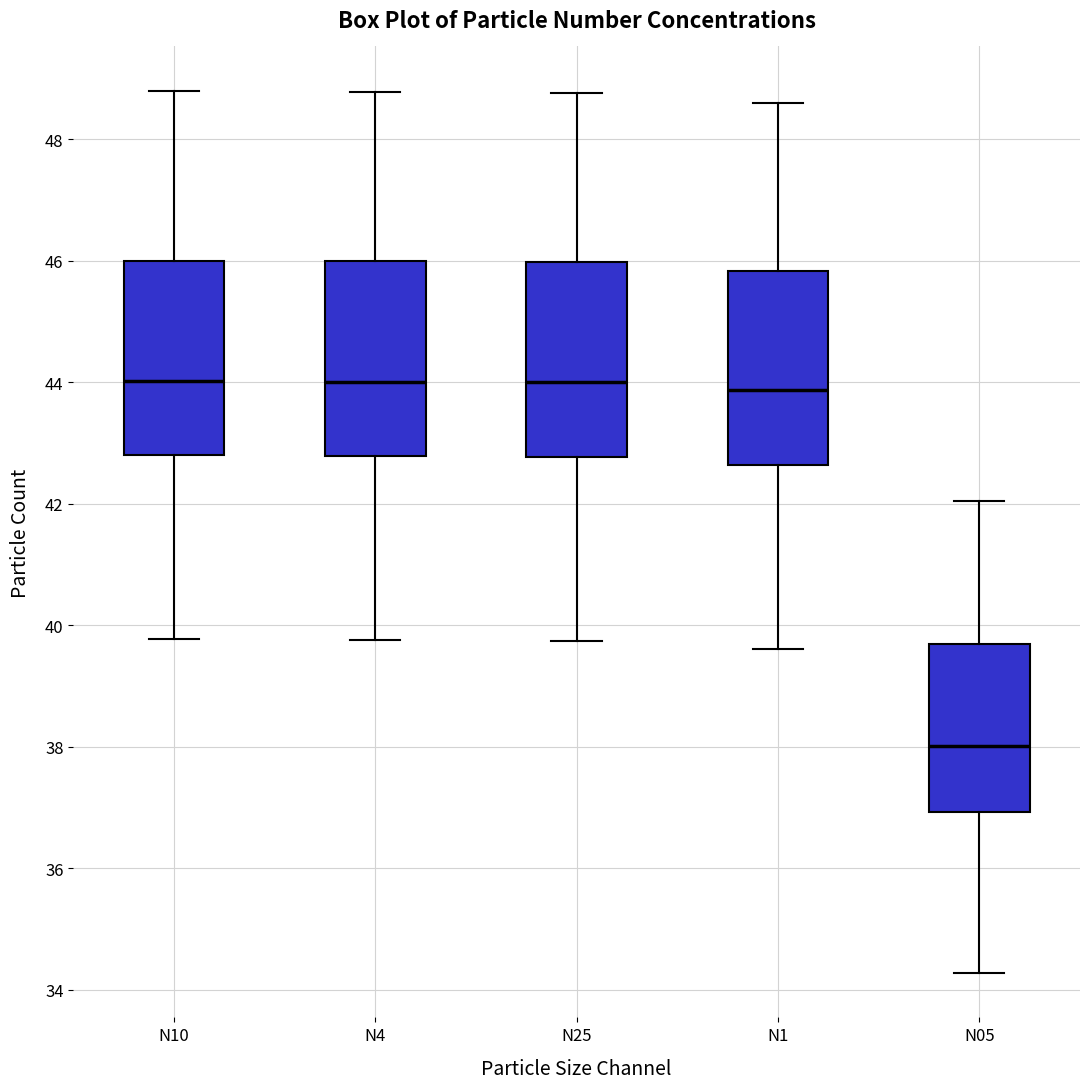

Which box's median line is the lowest?

N05